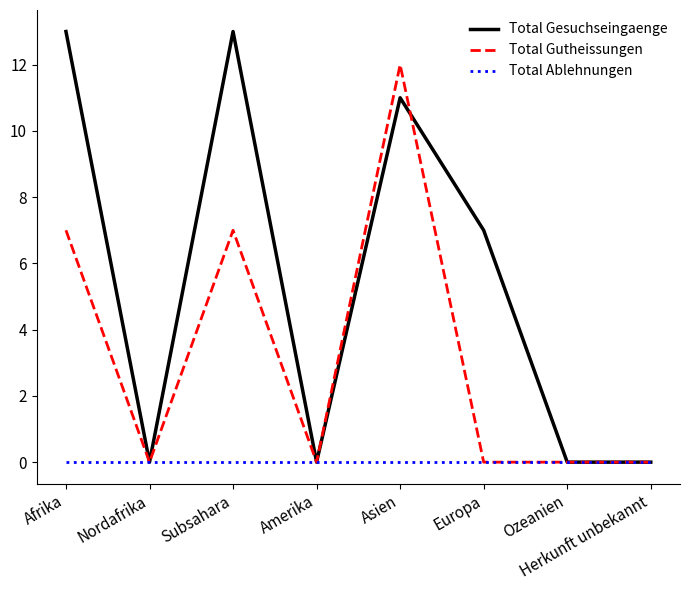

Count the Total Gesuchseingaenge values in the range 0 to 13.

8